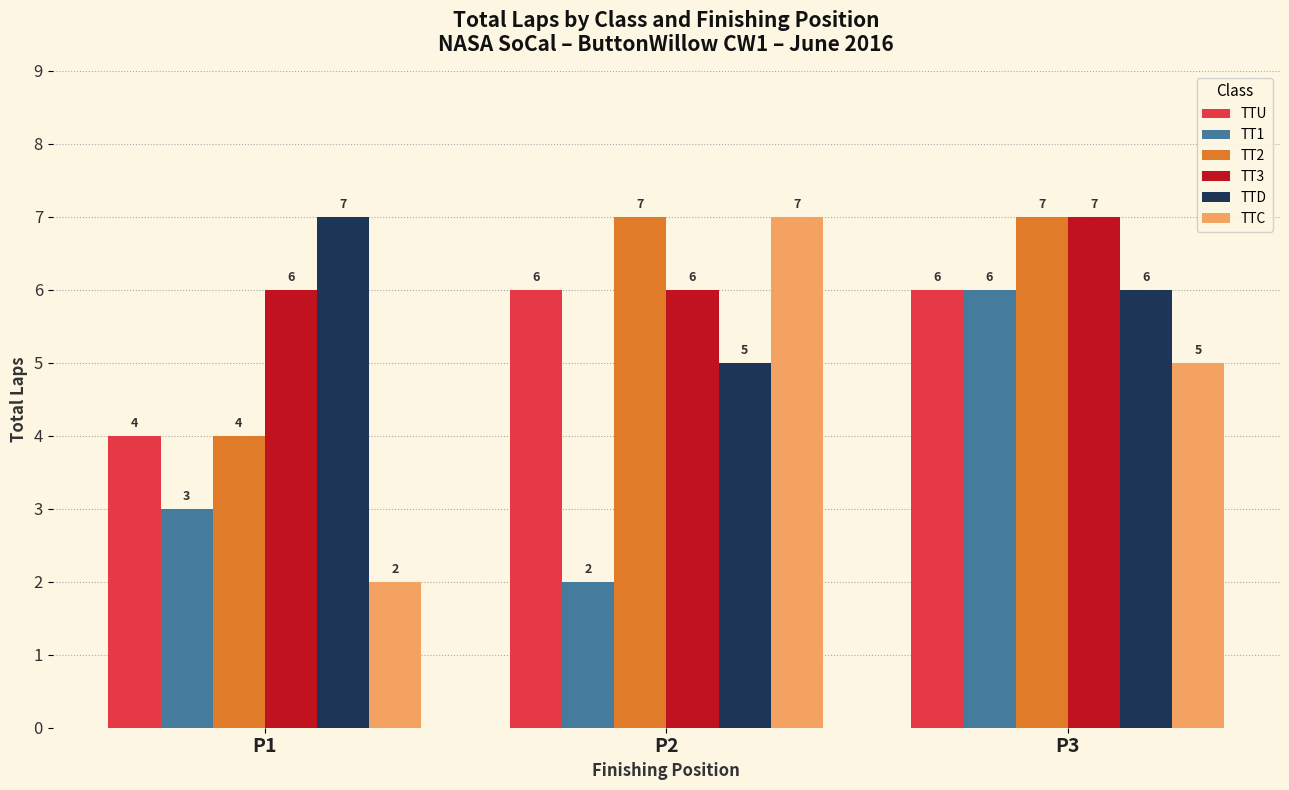

What value does the TT1 series have at P3?

6